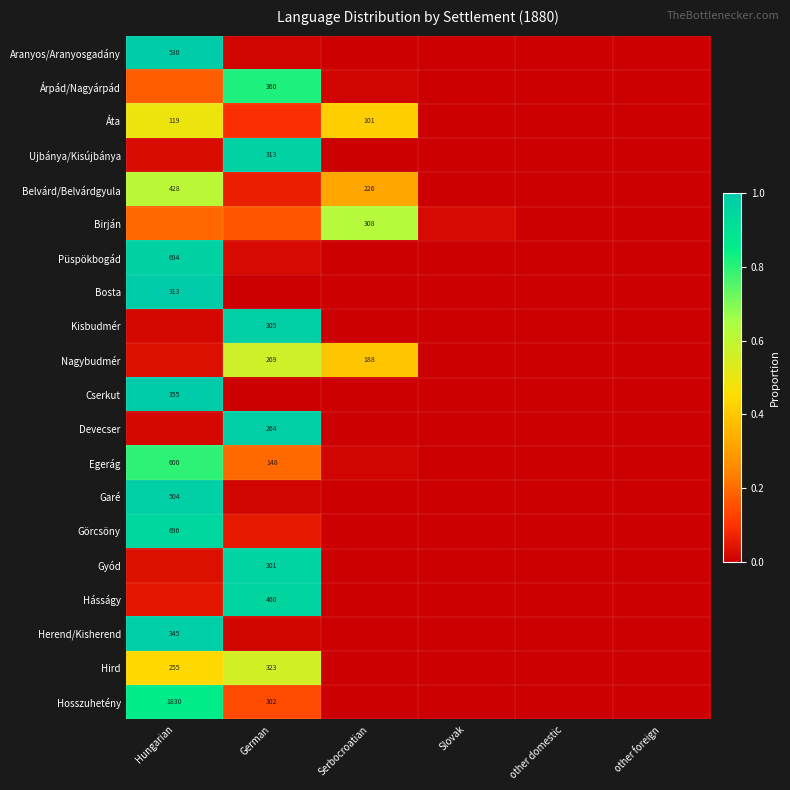

Which category has the lowest value in the Belvárd/Belvárdgyula series?

Slovak